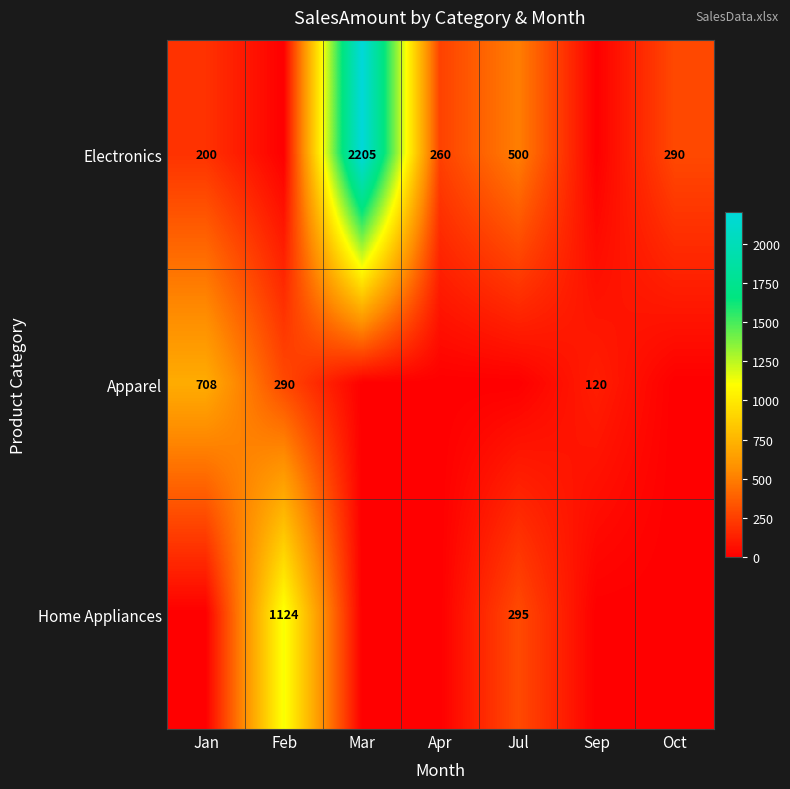

True or false: Apparel has a value of 708 at Jan.

True